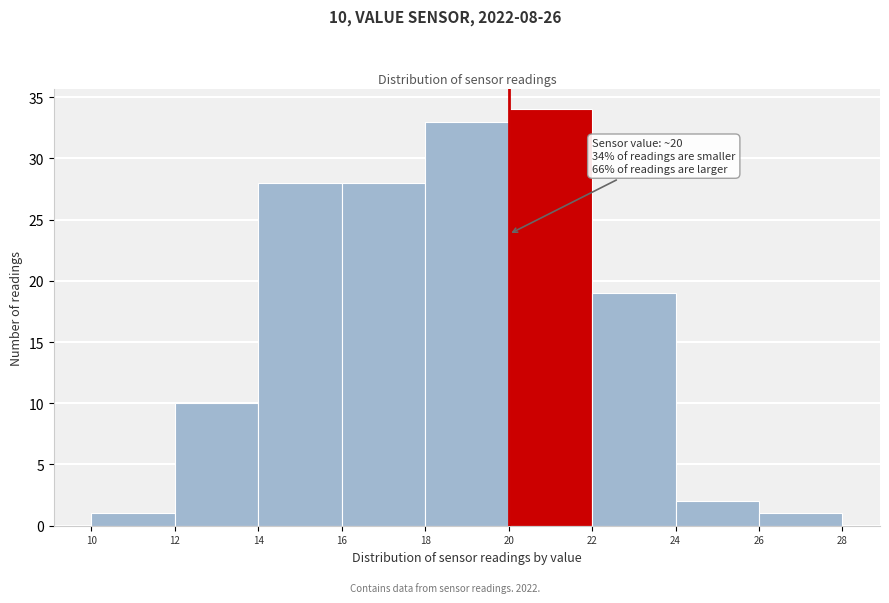

Over which range of the x-axis is the bar tallest?

20 to 22